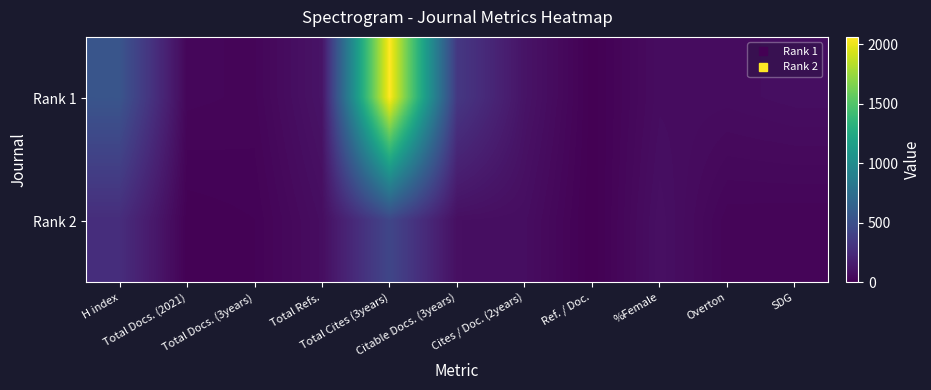

Which label corresponds to the smallest value in the chart?

Ref. / Doc.